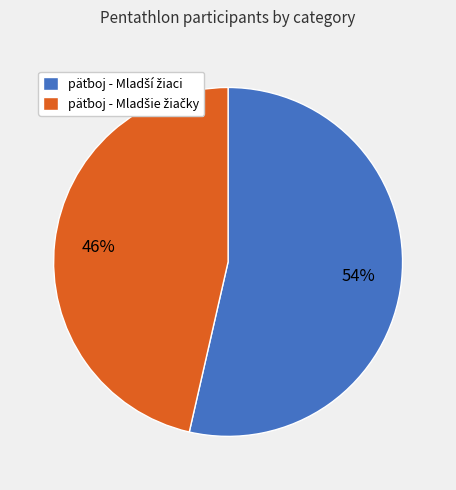

To the nearest percent, what is the average slice percentage?

50%